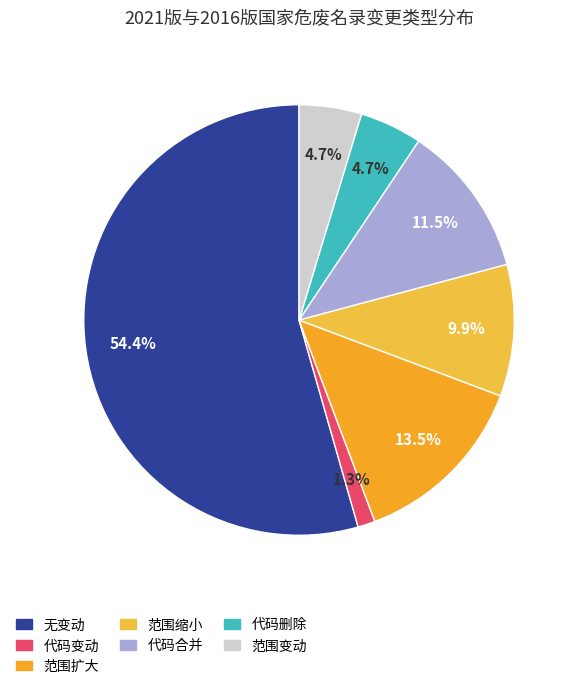

What is the ratio of the value at 无变动 to the value at 范围扩大?

4.0